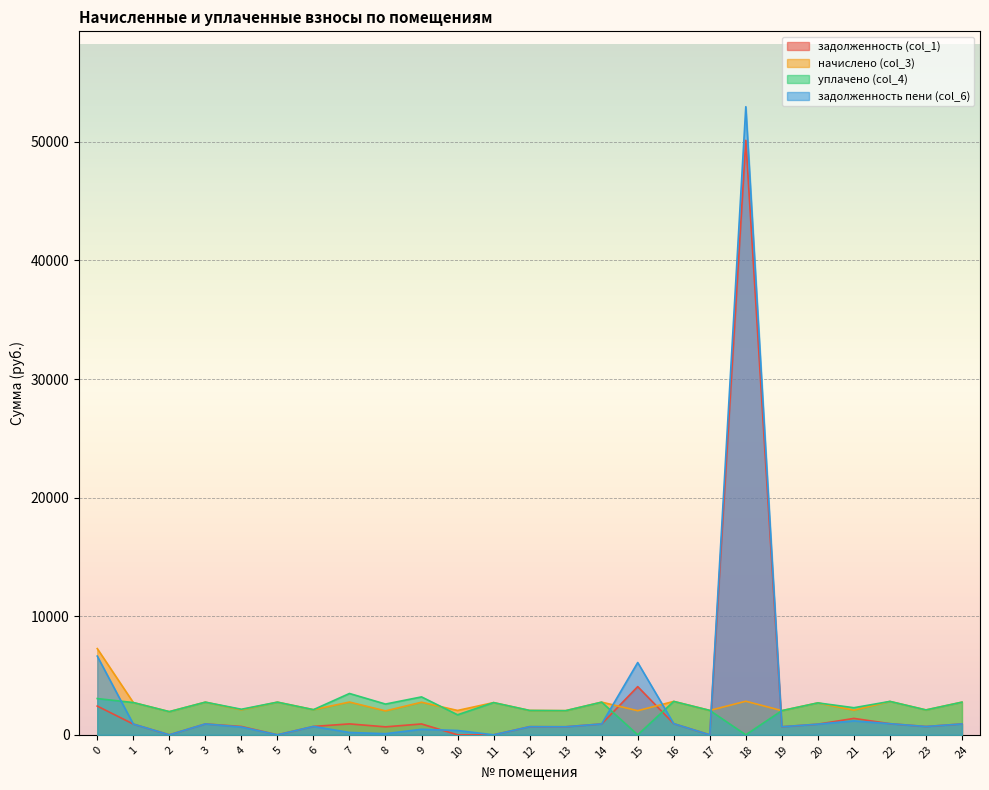

What is the value of the задолженность пени (col_6) point at the 23rd from the left?

939.0